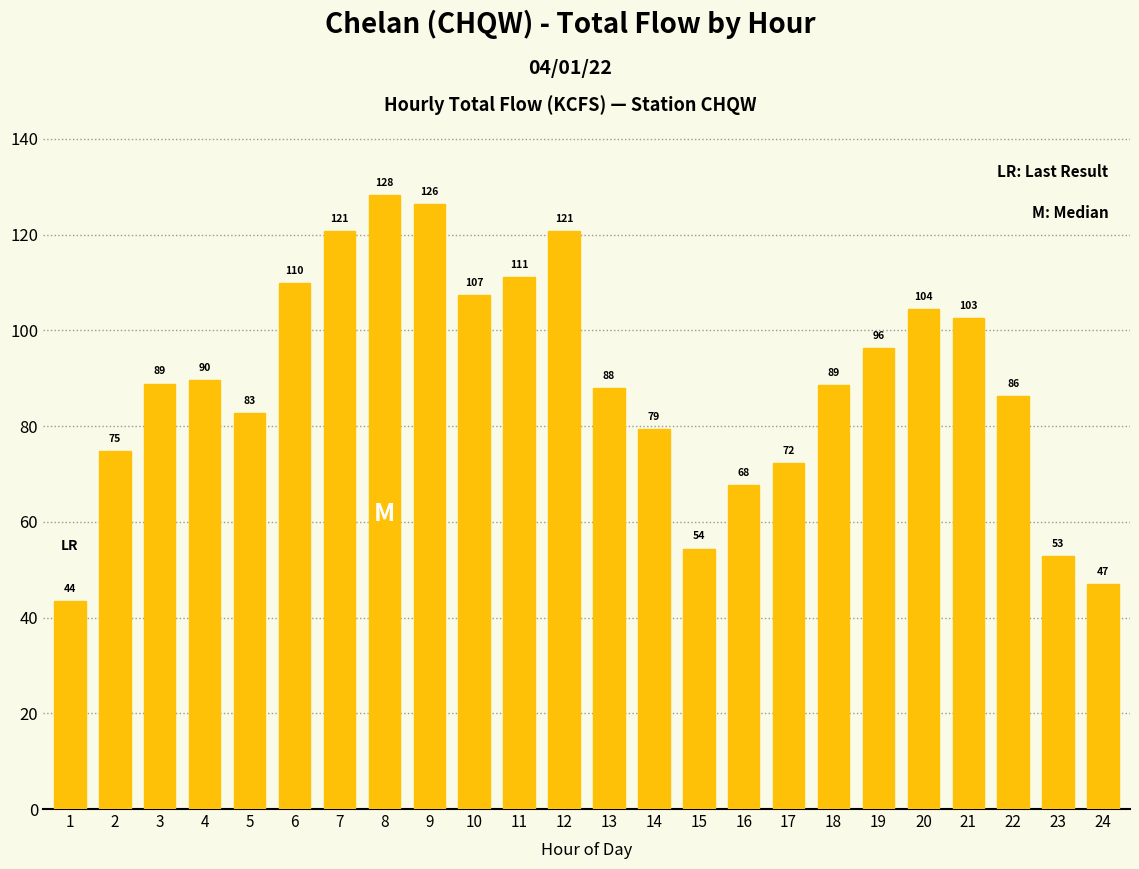

How many series are shown in this chart?

1